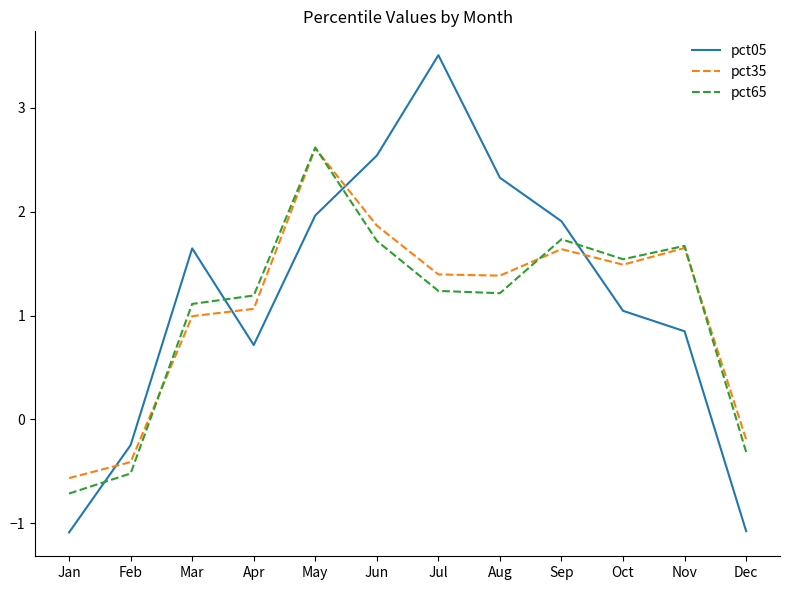

Where is pct65 nearest to the value 0?

Dec